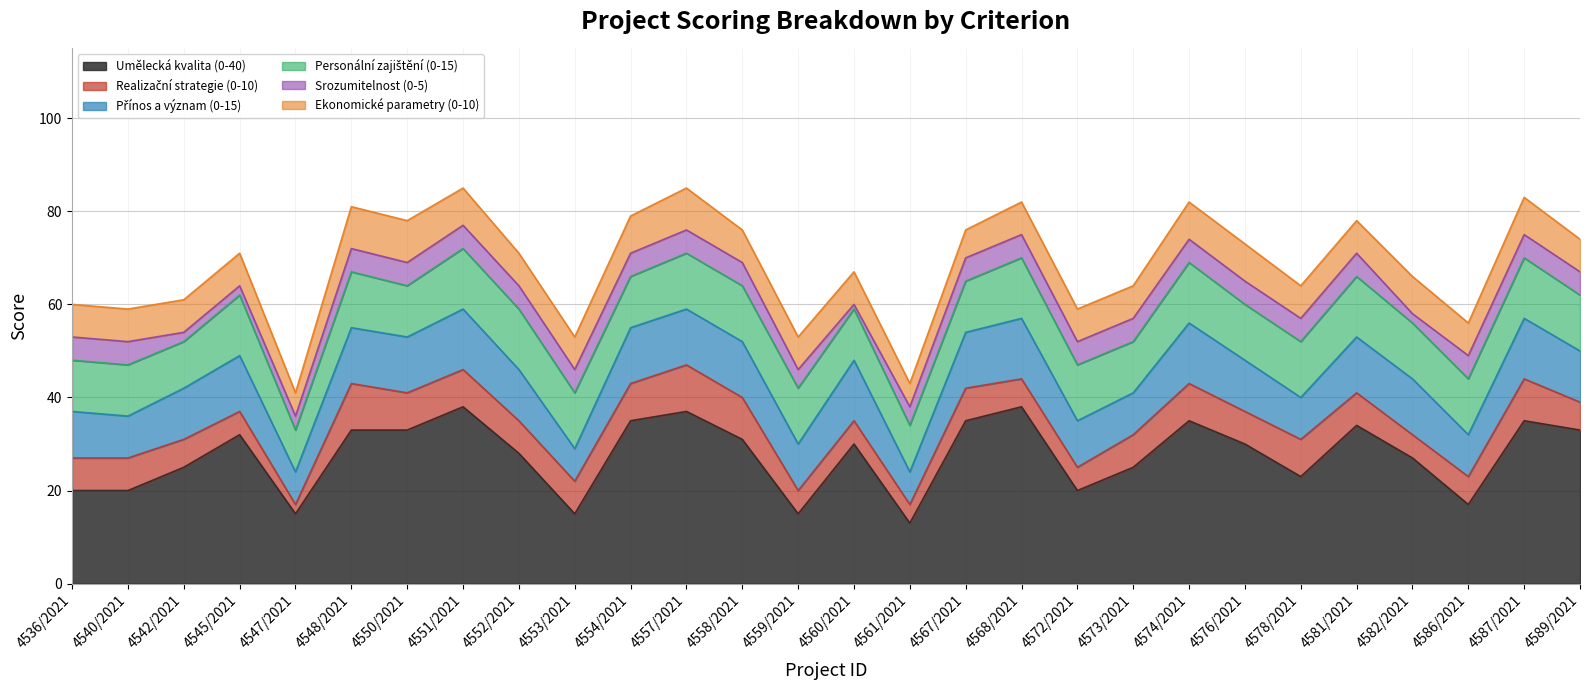

How many categories are shown in the chart?

28